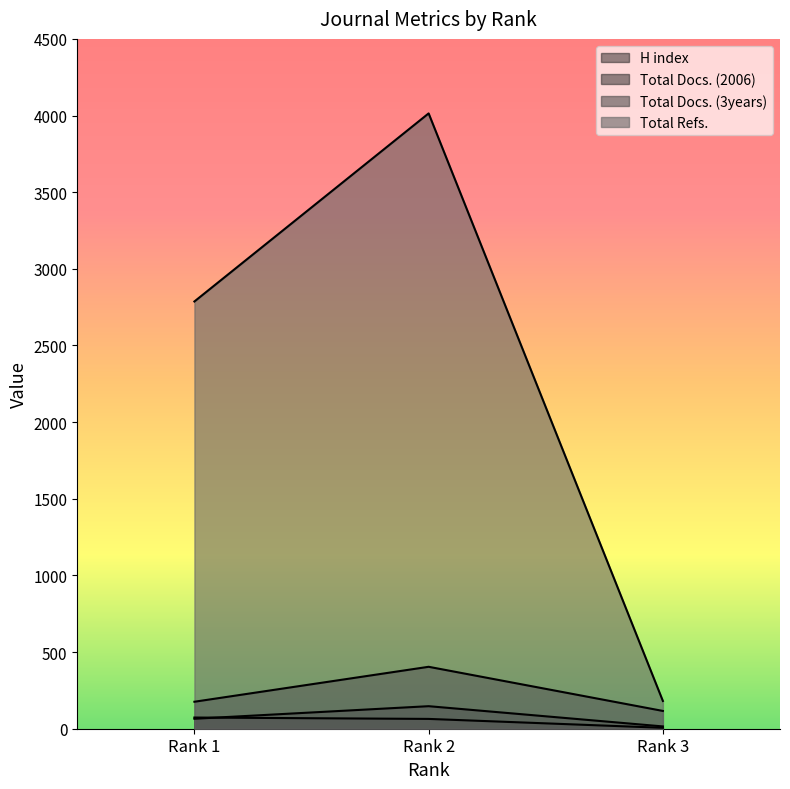

How many lines are shown in the chart?

4